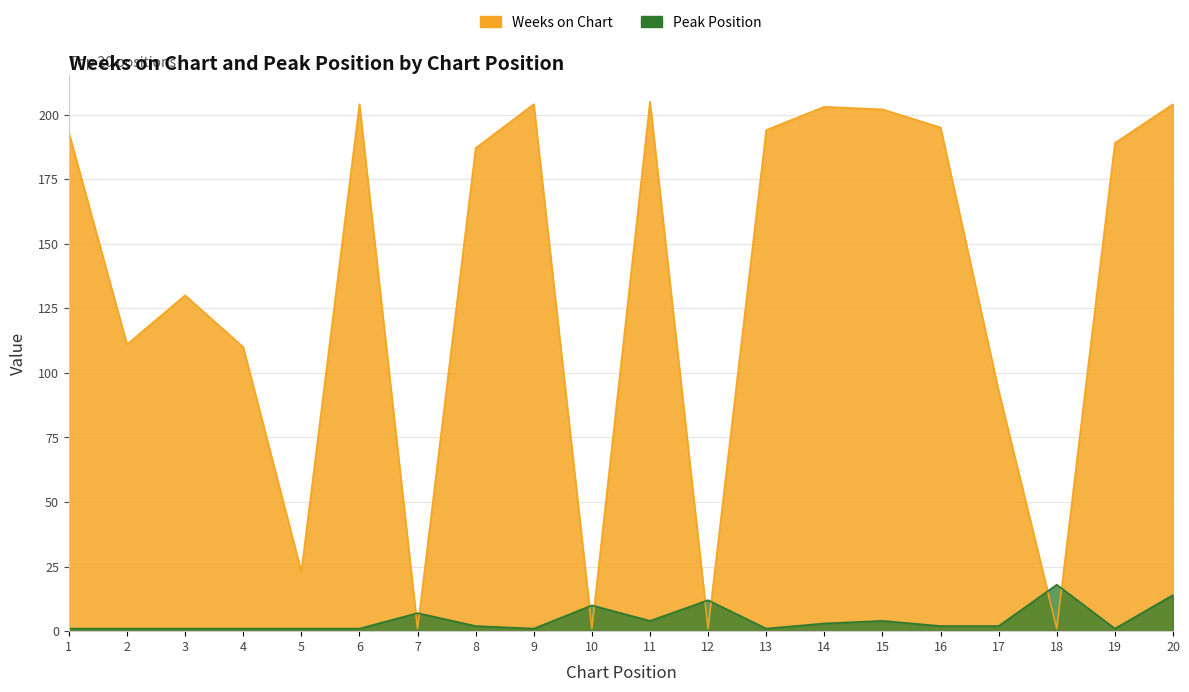

The value of Peak Position at 20 is 14. True or false?

True